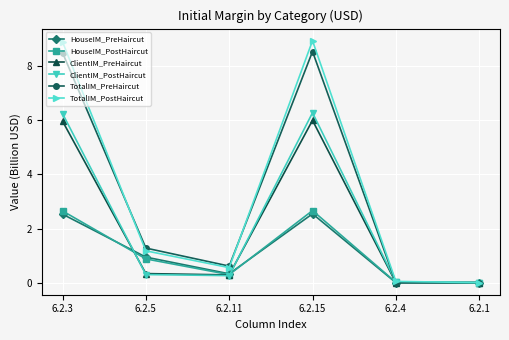

Which series changed the most between 6.2.11 and 6.2.1?

TotalIM_PreHaircut